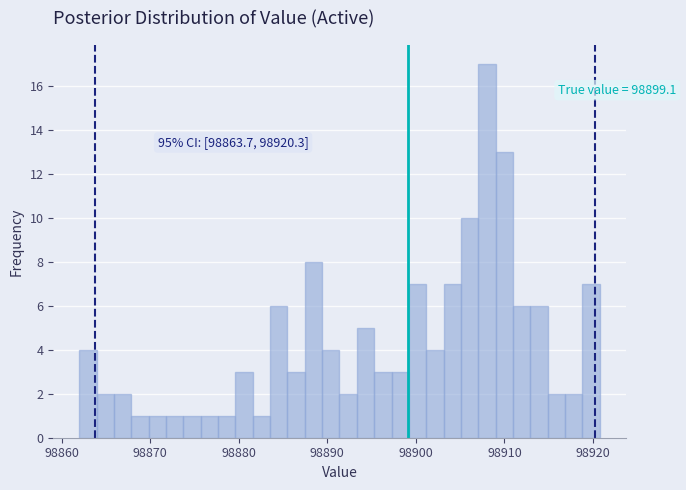

Read against the x-axis, roughly where is the centre of the tallest bar?

98908